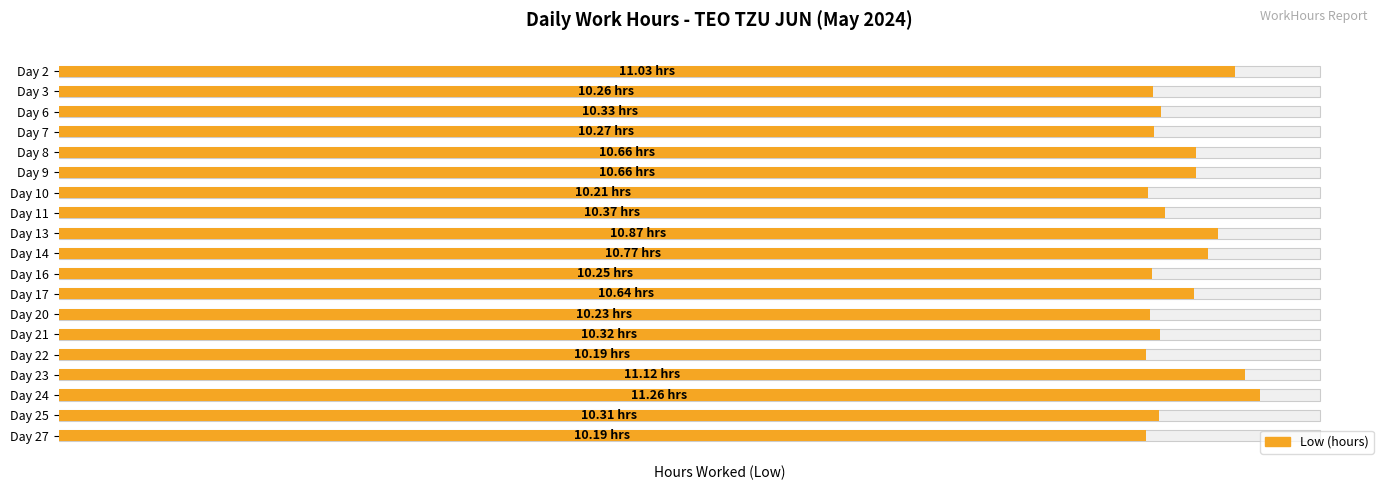

List the labels in order of value, smallest first.

Day 22, Day 27, Day 10, Day 20, Day 16, Day 3, Day 7, Day 25, Day 21, Day 6, Day 11, Day 17, Day 8, Day 9, Day 14, Day 13, Day 2, Day 23, Day 24